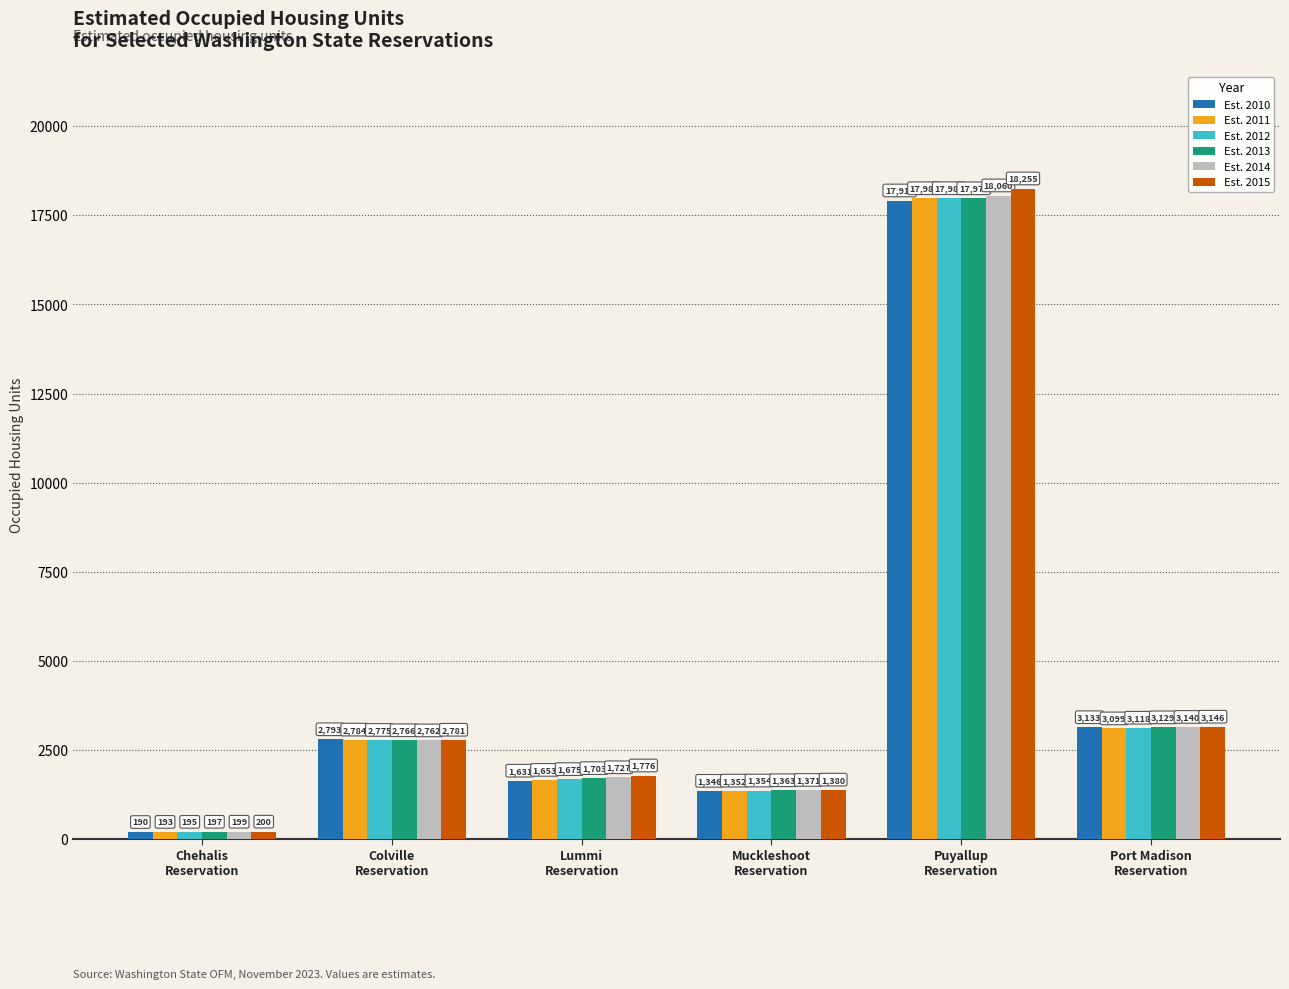

The value of Est. 2011 at Colville
Reservation is 4989.1. True or false?

False